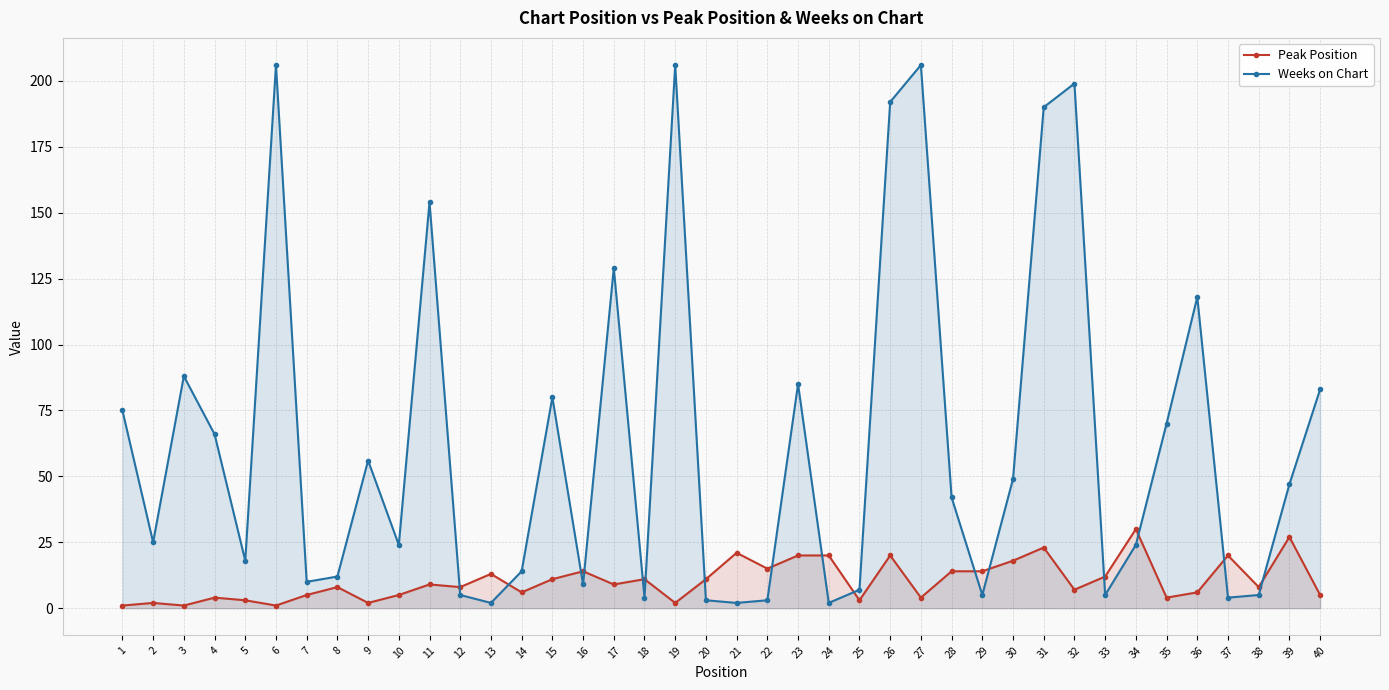

At which label is Weeks on Chart closest to 104?

36